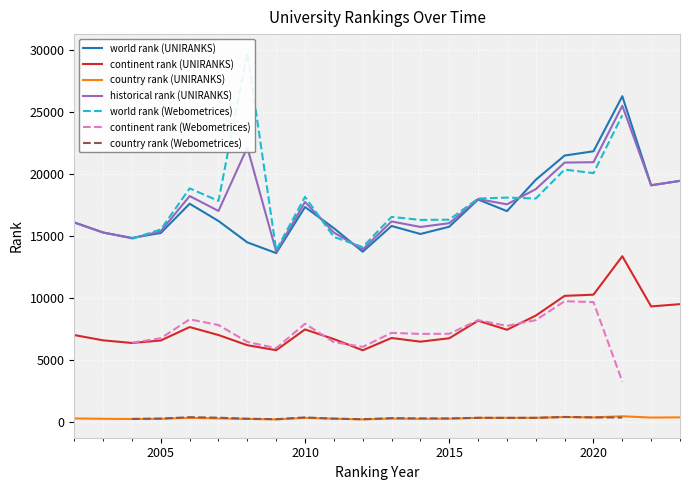

True or false: historical rank (UNIRANKS) and country rank (UNIRANKS) intersect in this chart.

False